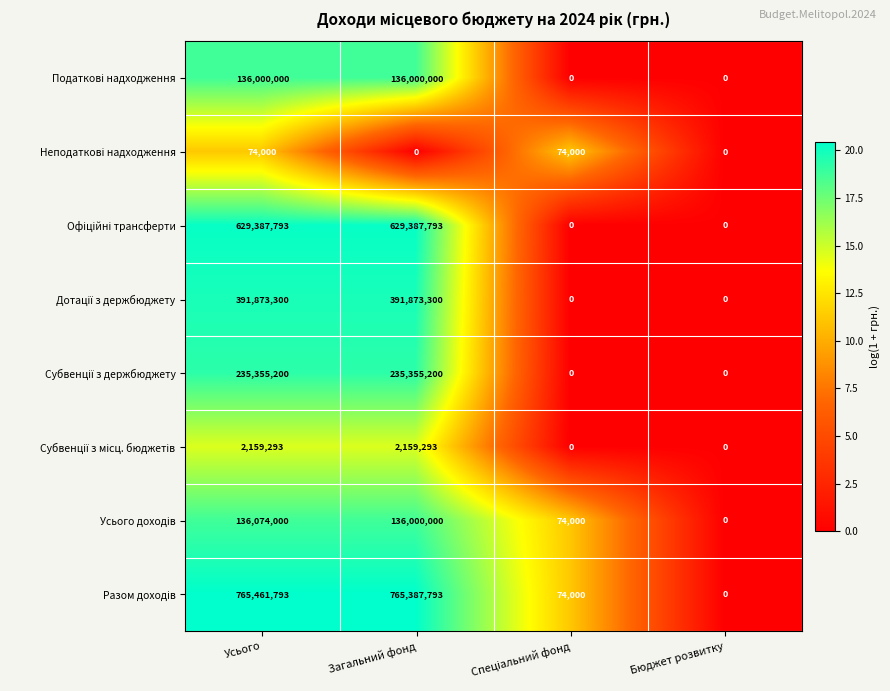

At which category is the sum across all series the highest?

Усього